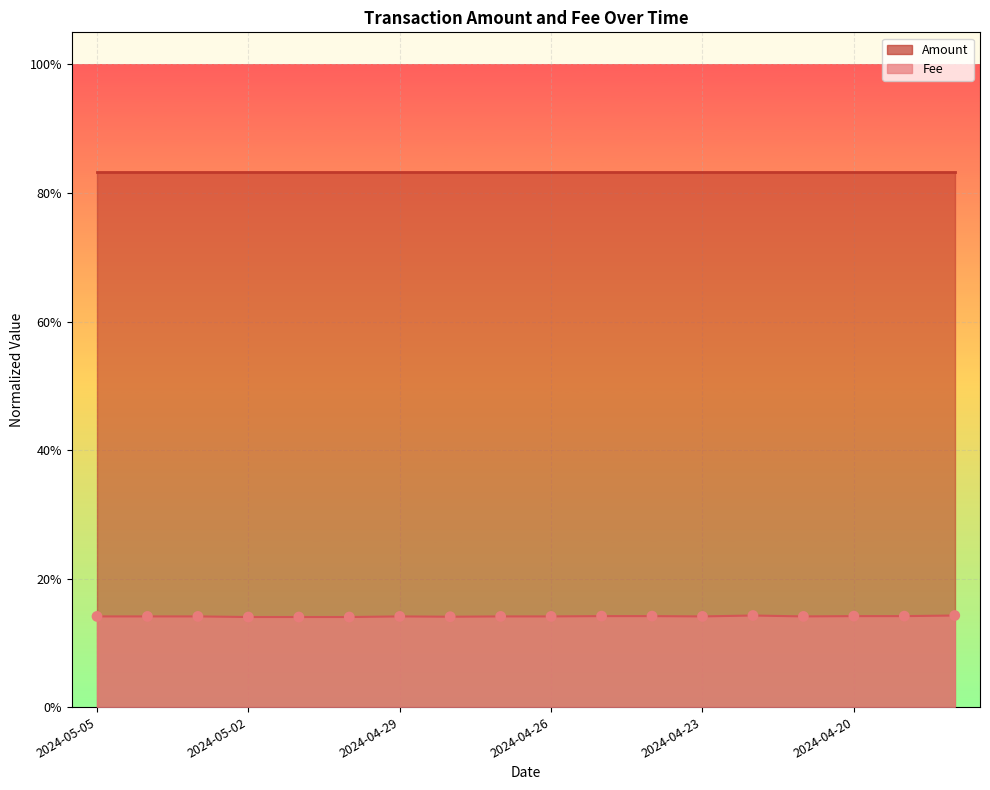

Which has a higher value, 2024-04-29 or 2024-04-24?

2024-04-24